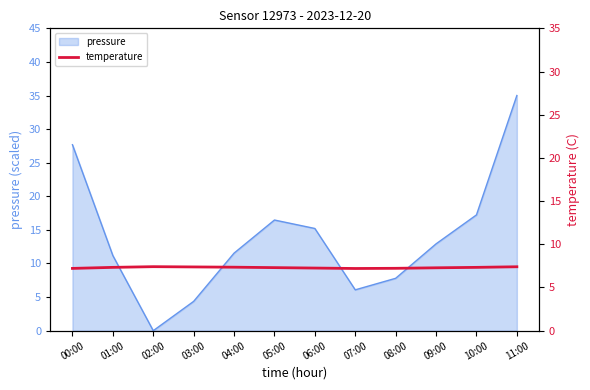

Where does the pressure series first go above 12?

00:00